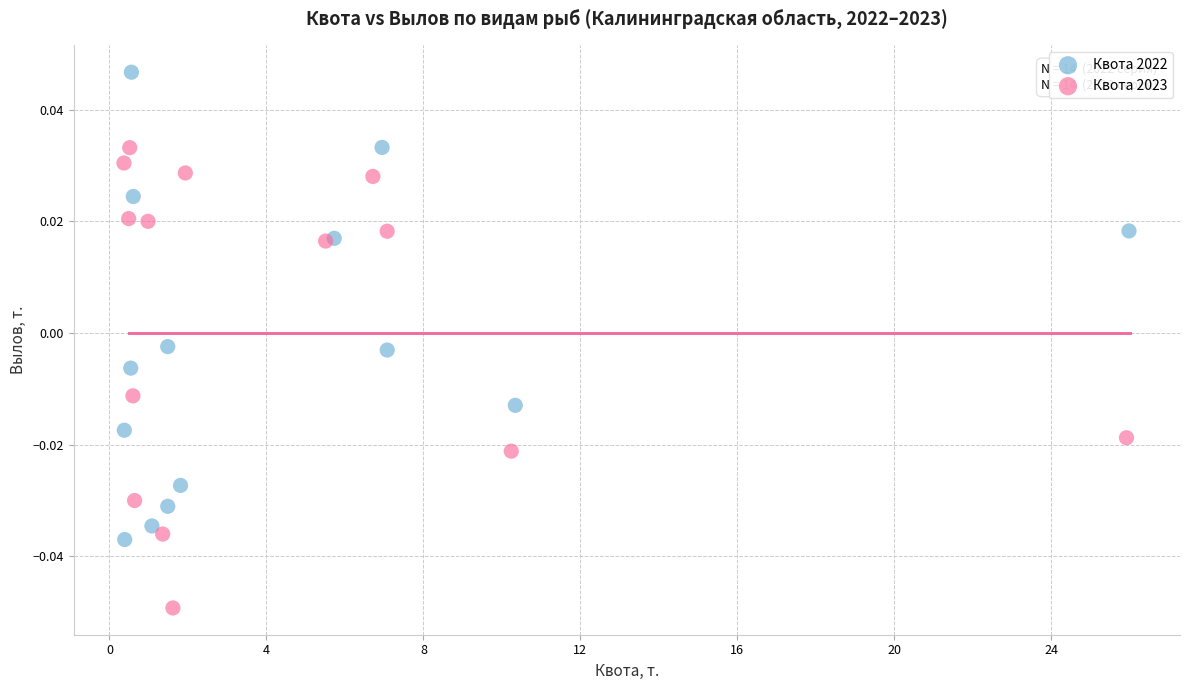

Which series reaches the maximum Y coordinate?

Квота 2022